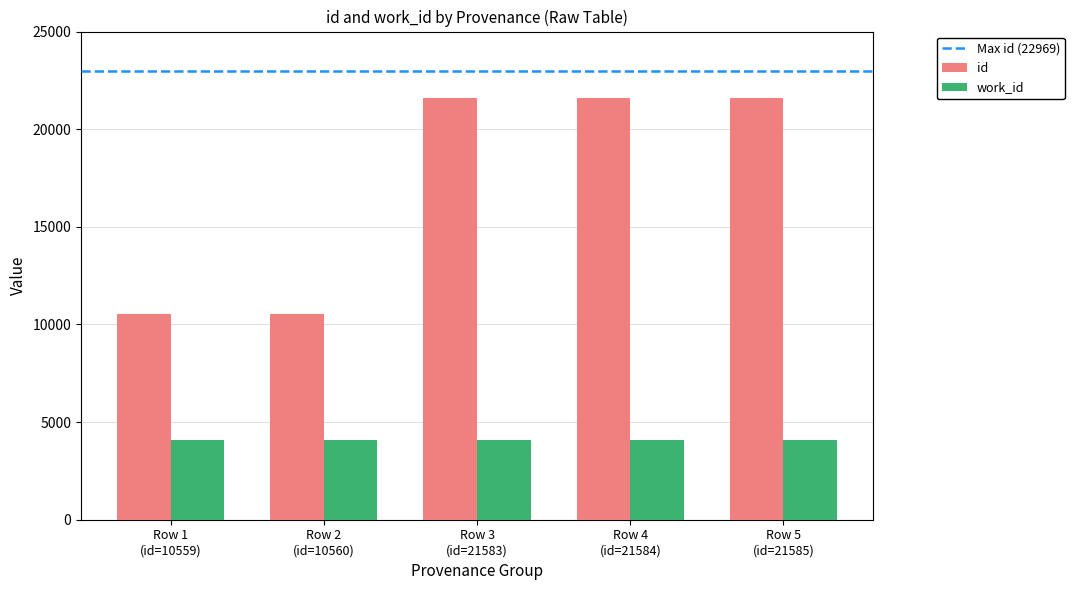

List the series in order of their overall mean, highest first.

id, work_id